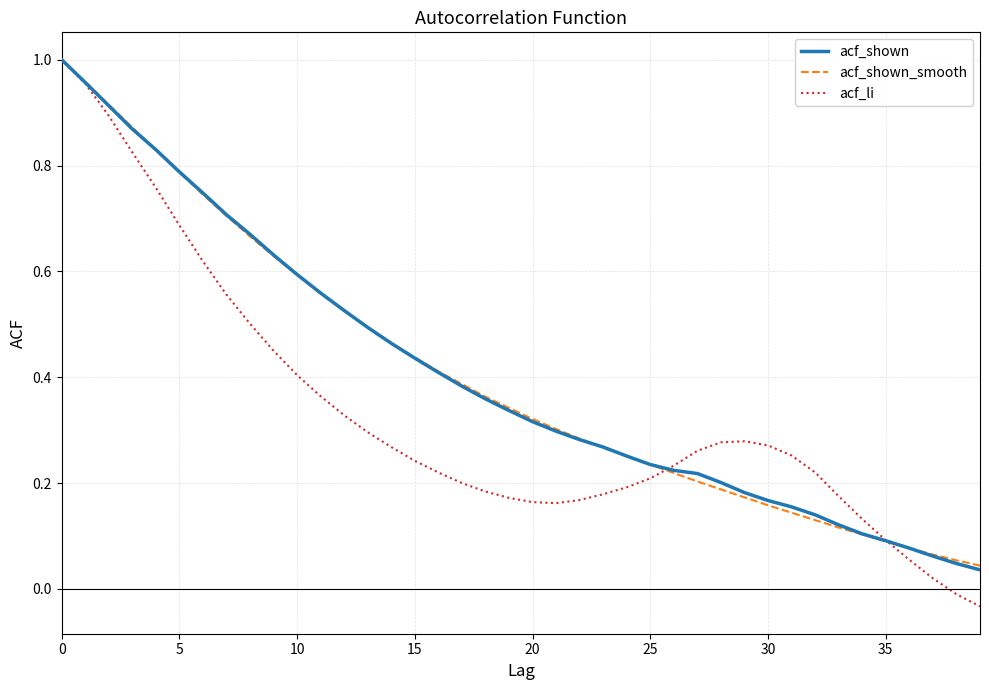

Which series has the largest range (max minus min)?

acf_li